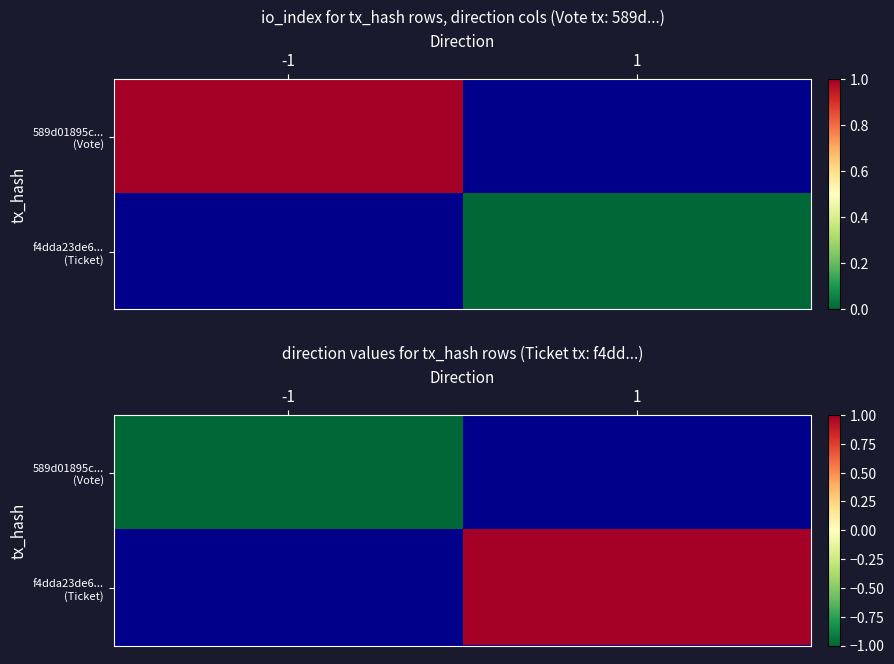

Is the value of 589d01895c... (Vote) at 1 greater than the value of f4dda23de6... (Ticket) at -1?

No